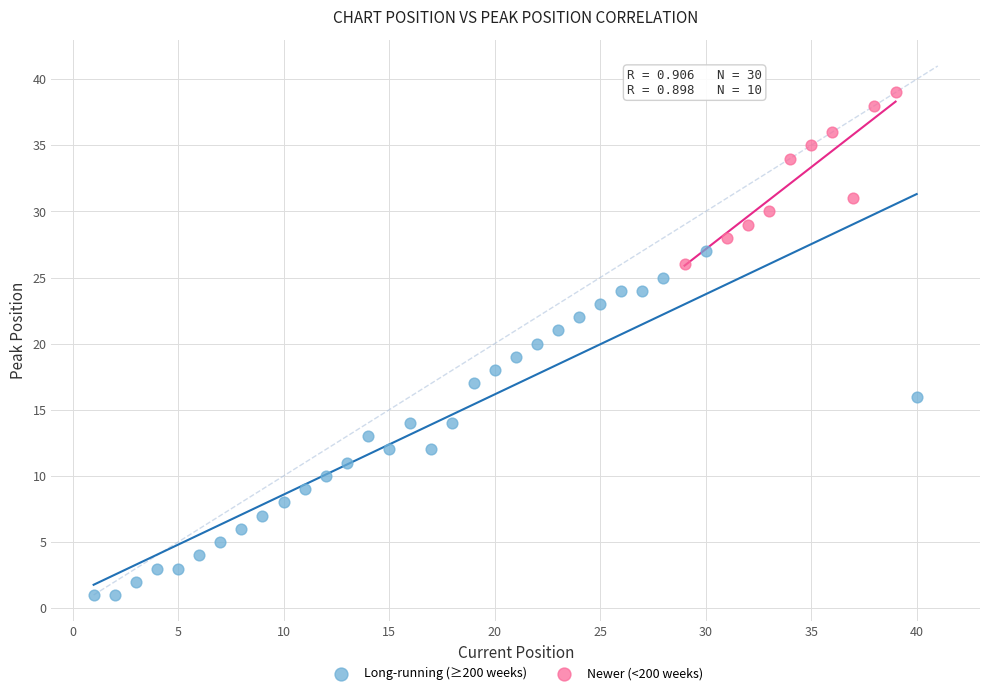

Which series has the largest Y range (max minus min)?

Long-running (≥200 weeks)